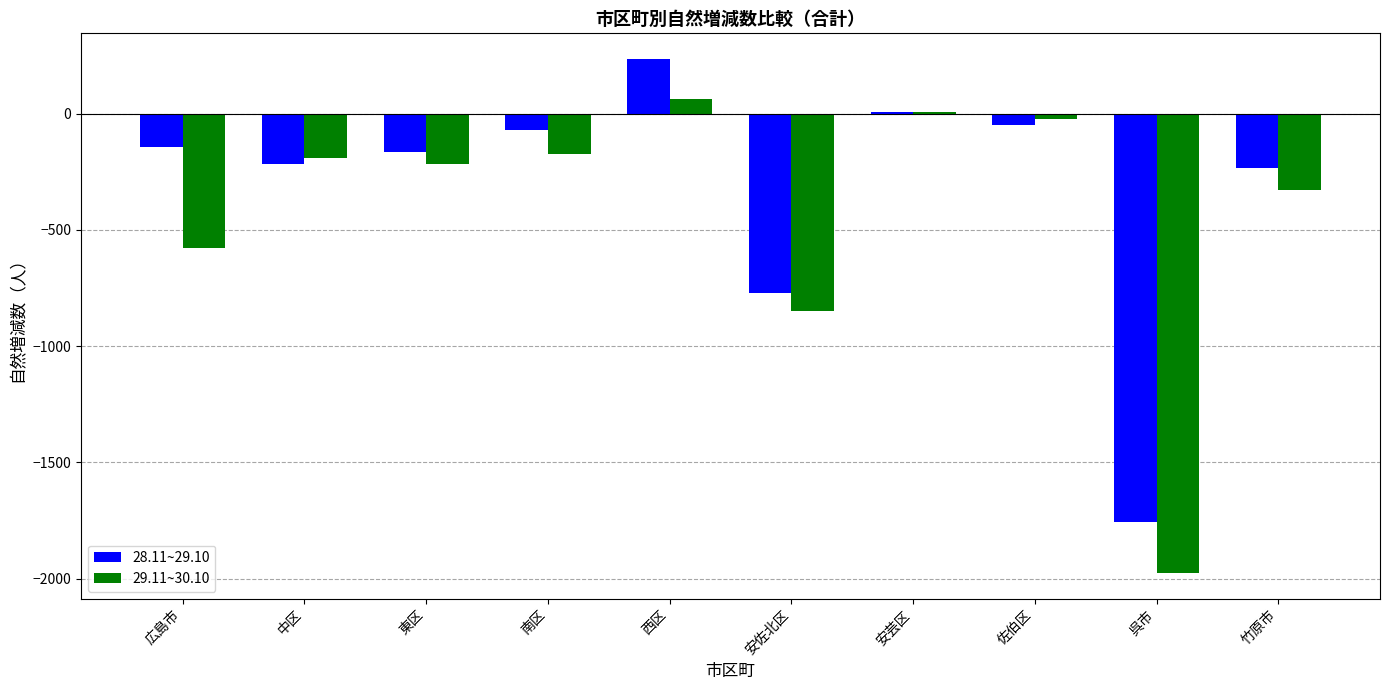

Are the bars horizontal?

No